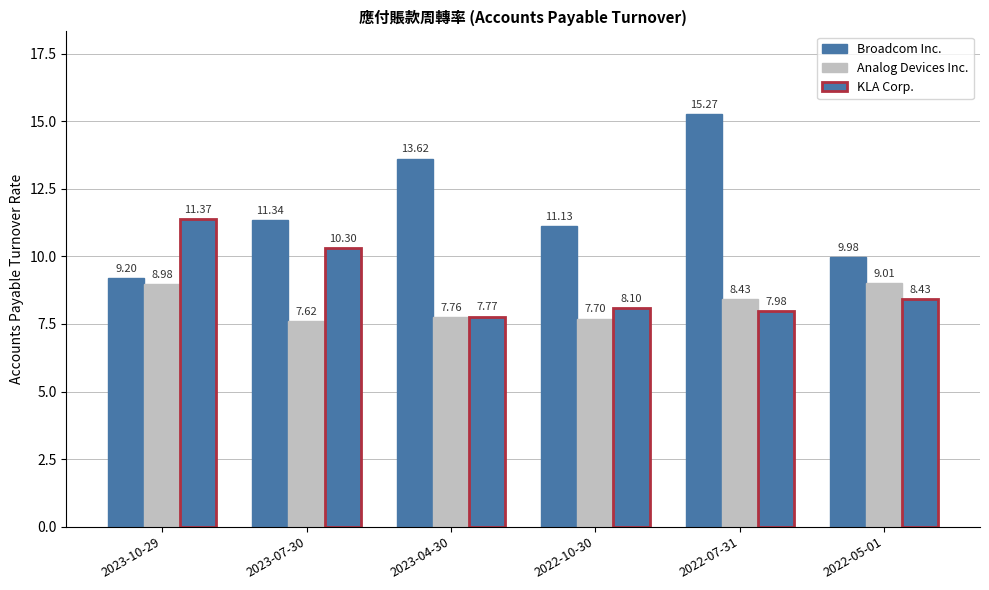

True or false: Analog Devices Inc. has a value of 3.8 at 2023-04-30.

False